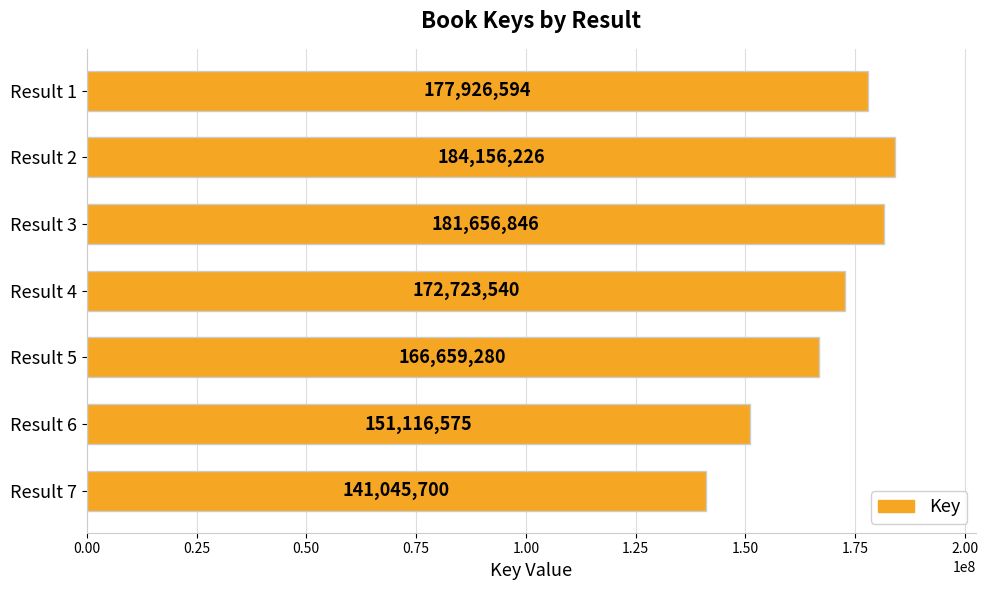

Rank the categories by value from lowest to highest.

Result 7, Result 6, Result 5, Result 4, Result 1, Result 3, Result 2